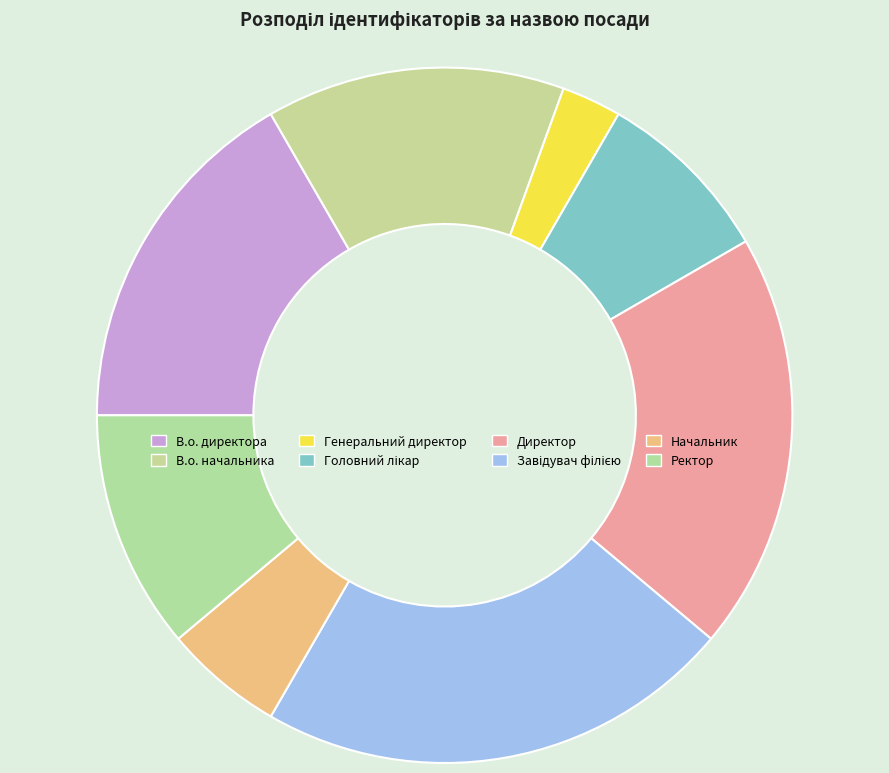

Does Генеральний директор represent more than half of the total?

No